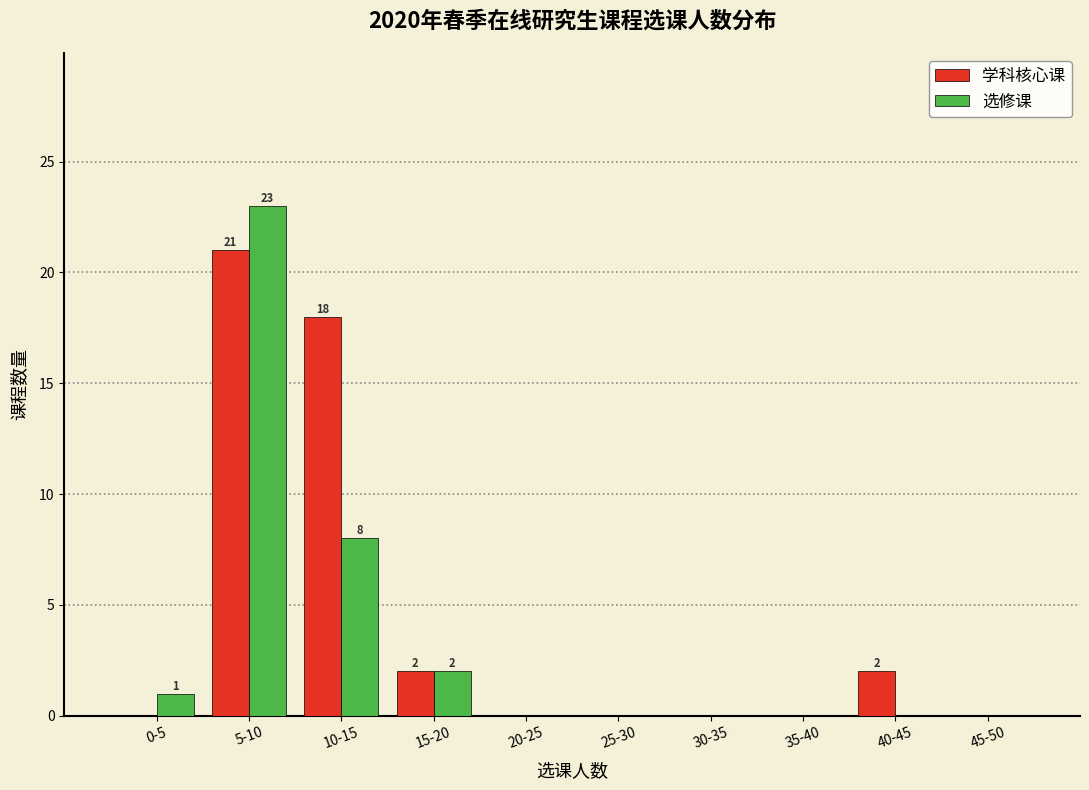

Reading left to right, extract all data points from this chart.

学科核心课: 0-5=0	5-10=21	10-15=18	15-20=2	20-25=0	25-30=0	30-35=0	35-40=0	40-45=2	45-50=0
选修课: 0-5=1	5-10=23	10-15=8	15-20=2	20-25=0	25-30=0	30-35=0	35-40=0	40-45=0	45-50=0